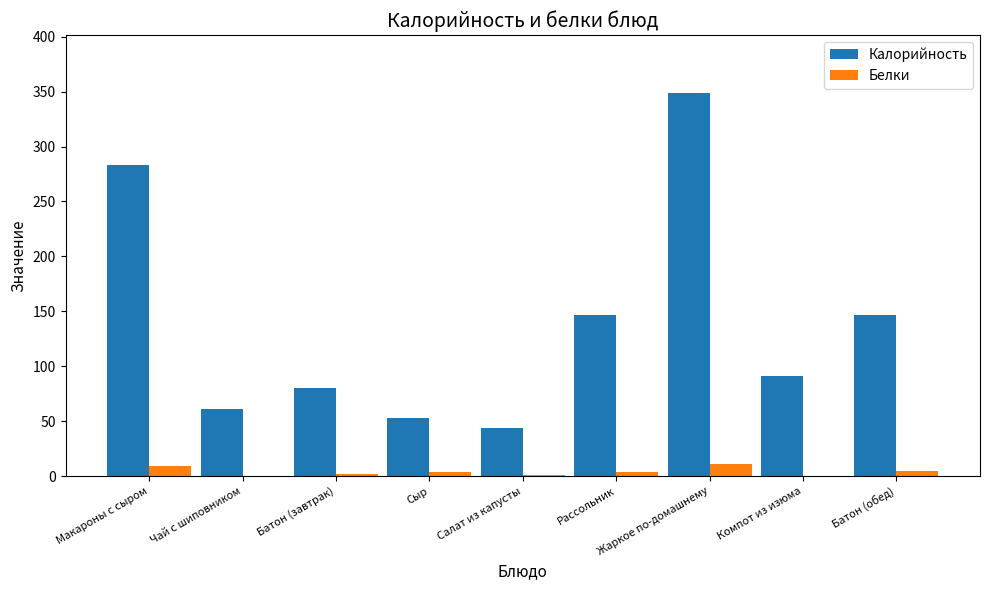

What is the average value of the Калорийность series?

139.4